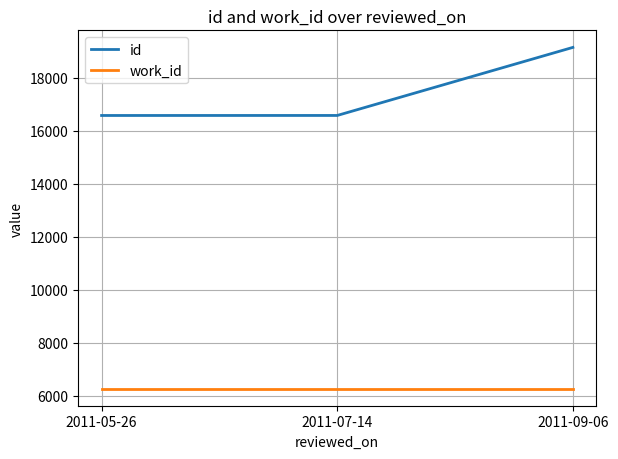

Which series has the widest spread of values?

id